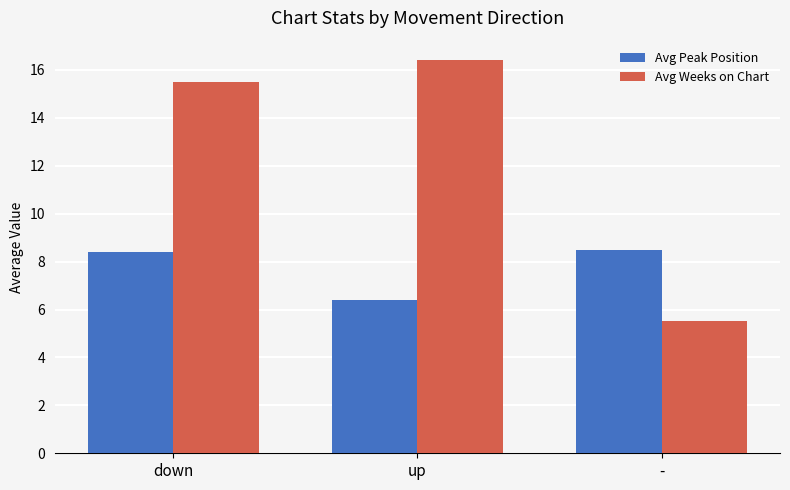

Read the Avg Weeks on Chart value at up.

16.4